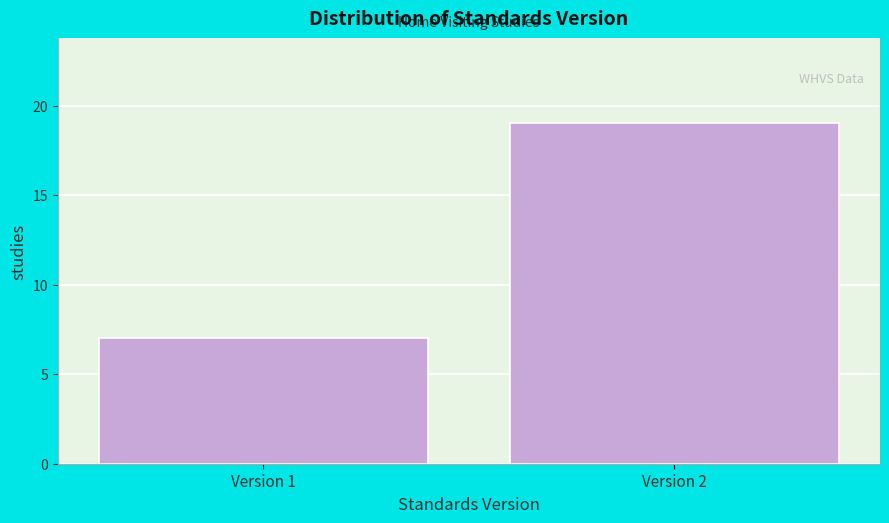

Reading left to right, what are all the values shown in this chart?

Version 1=7	Version 2=19